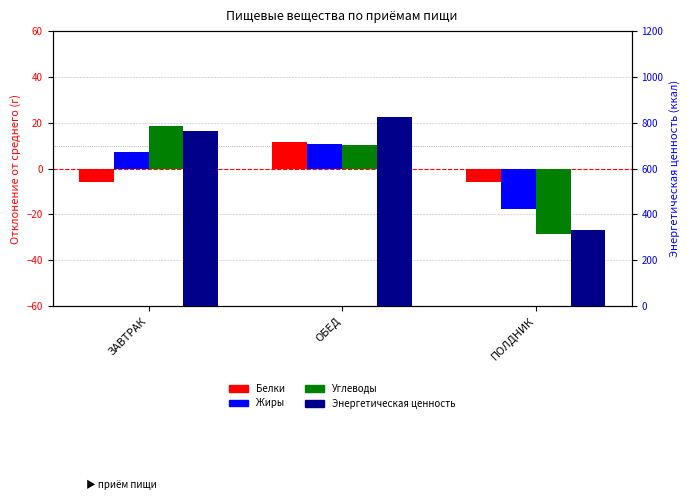

Which series has the largest range (max minus min)?

Энергетическая ценность